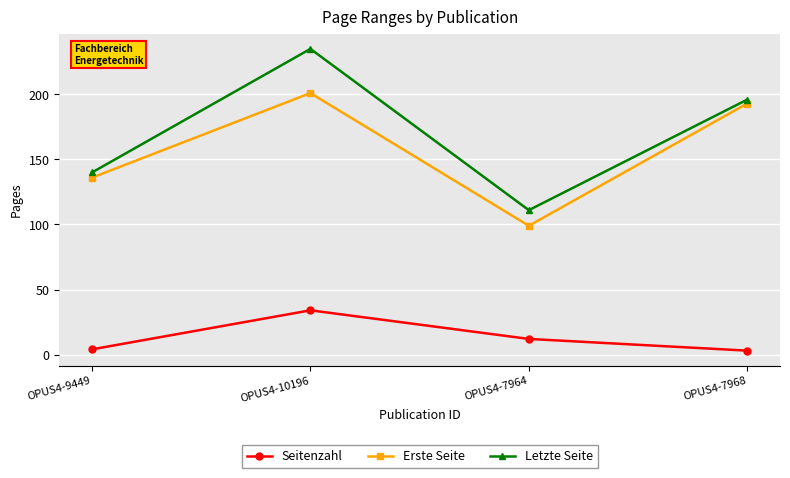

Rank the series at OPUS4-9449 from lowest to highest value.

Seitenzahl, Erste Seite, Letzte Seite